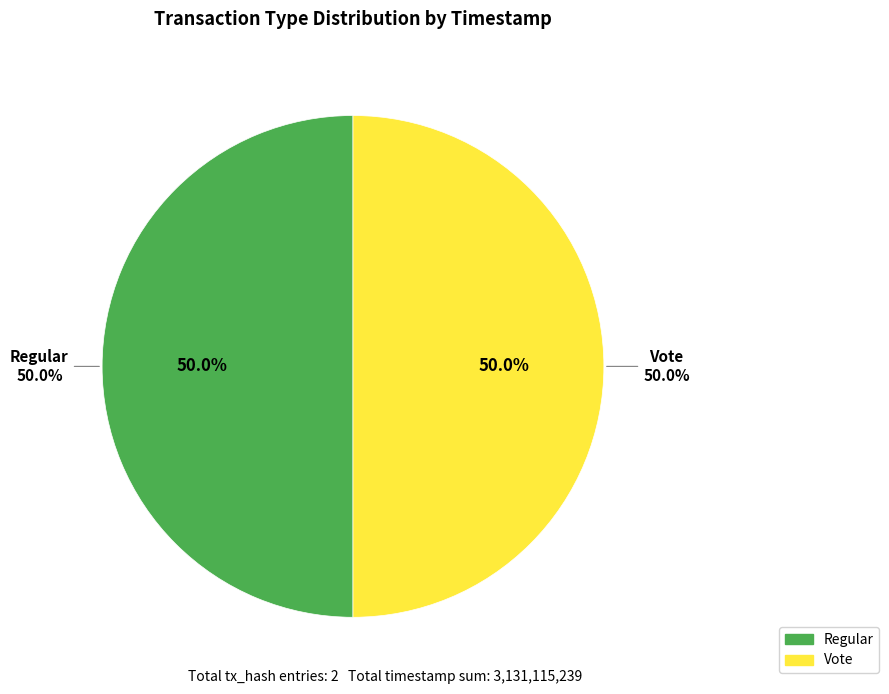

Which slice is the largest?

Regular